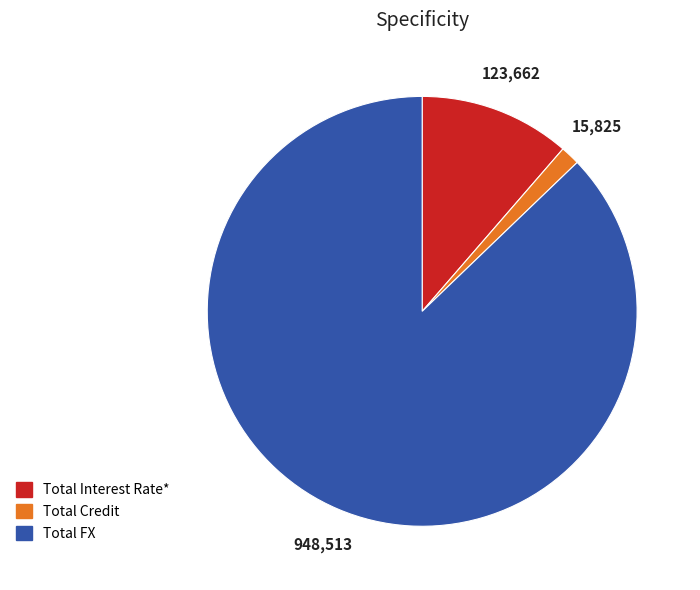

What is the smallest slice in the pie chart?

Total Credit